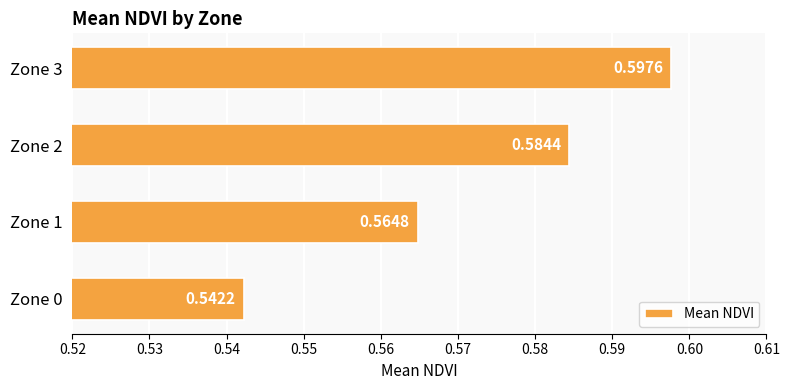

What is the sum of the values at Zone 3 and Zone 2?

1.2